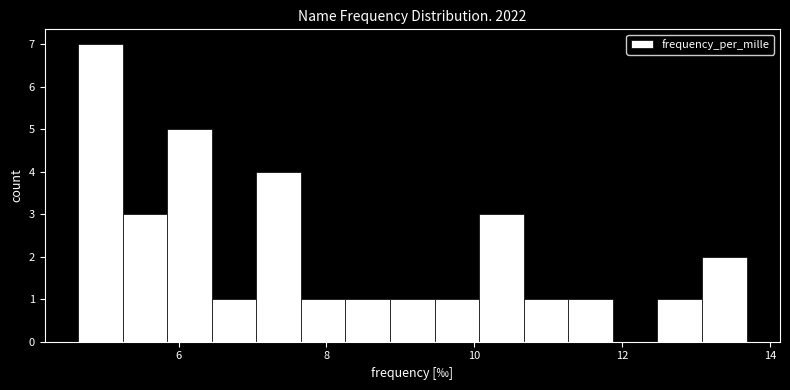

Around what value on the x-axis is the tallest bar? Give the approximate position of its centre, as read against the axis.

5.0